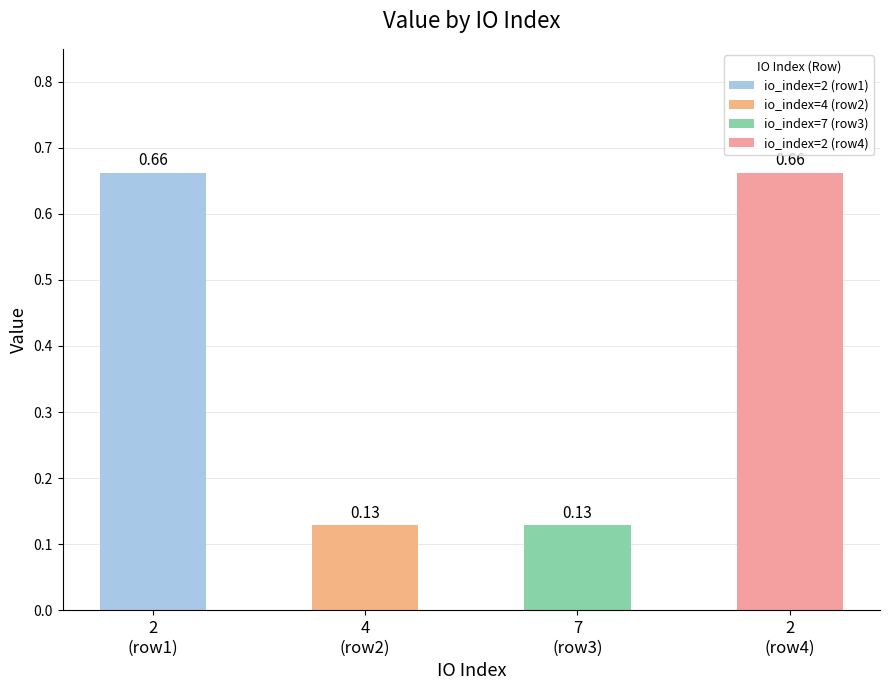

Which category has the highest value across all series?

2